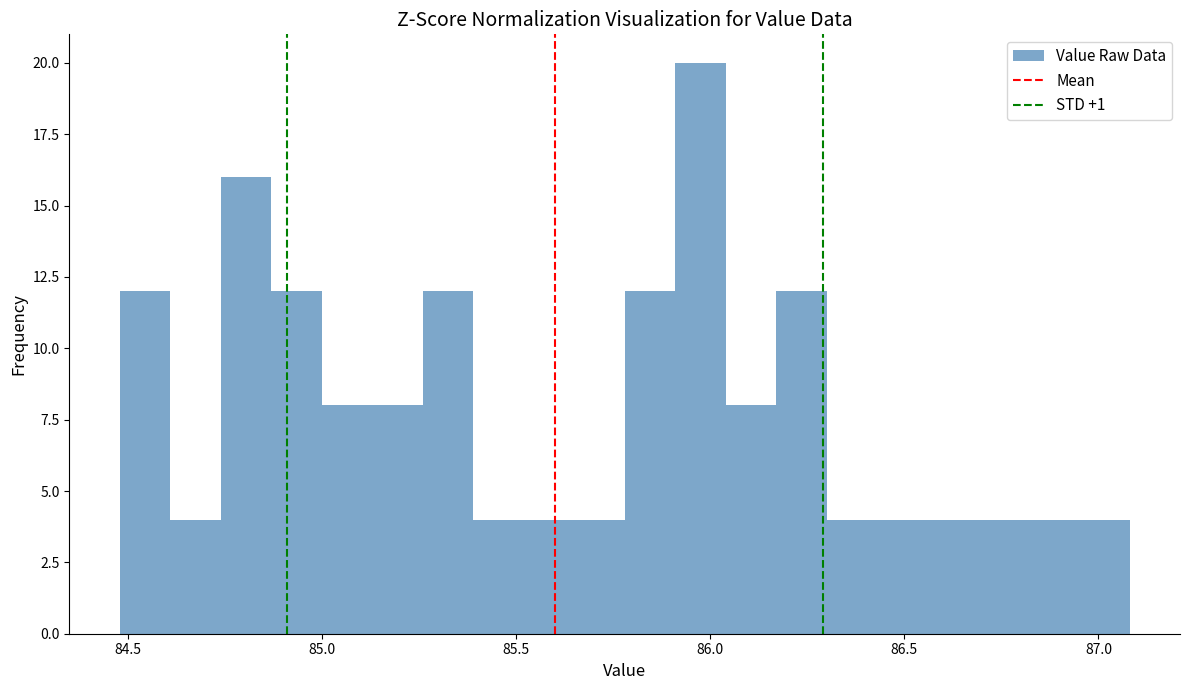

Read against the x-axis, roughly where is the centre of the tallest bar?

86.00